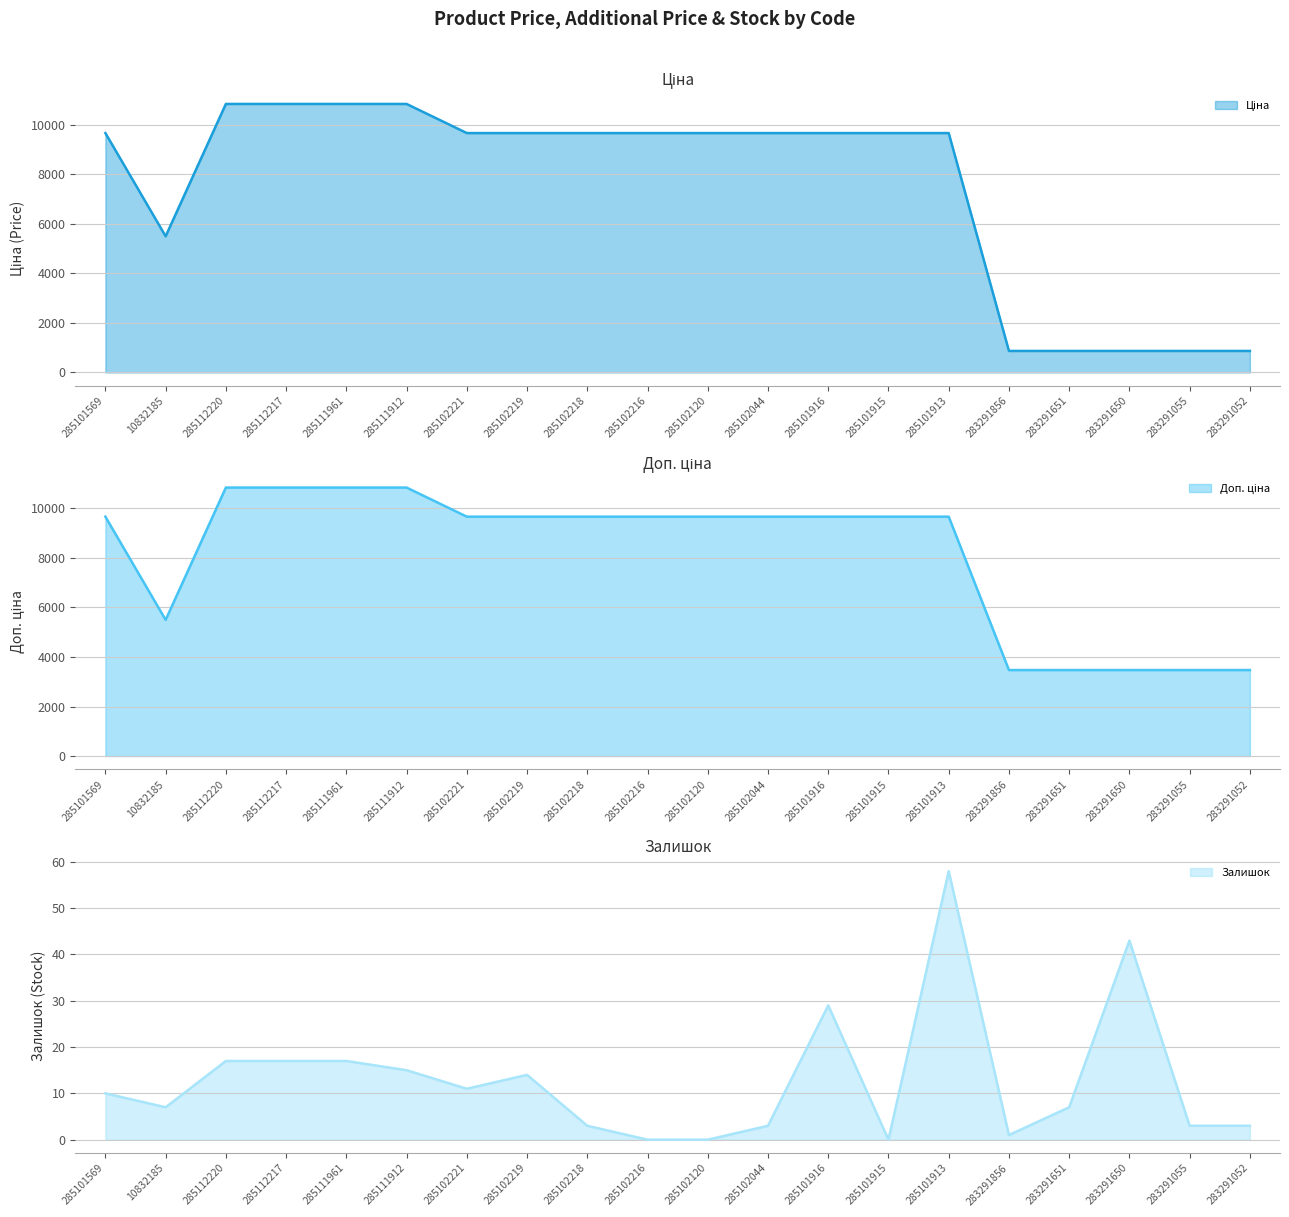

Reading left to right, list all the values displayed in this chart.

Ціна: 9664.7	5497.3	10840.1	10840.1	10840.1	10840.1	9664.7	9664.7	9664.7	9664.7	9664.7	9664.7	9664.7	9664.7	9664.7	868.0	868.0	868.0	868.0	868.0
Доп. ціна: 9664.7	5497.3	10840.1	10840.1	10840.1	10840.1	9664.7	9664.7	9664.7	9664.7	9664.7	9664.7	9664.7	9664.7	9664.7	3472.1	3472.1	3472.1	3472.1	3472.1
Залишок: 10.0	7.0	17.0	17.0	17.0	15.0	11.0	14.0	3.0	0.0	0.0	3.0	29.0	0.0	58.0	1.0	7.0	43.0	3.0	3.0